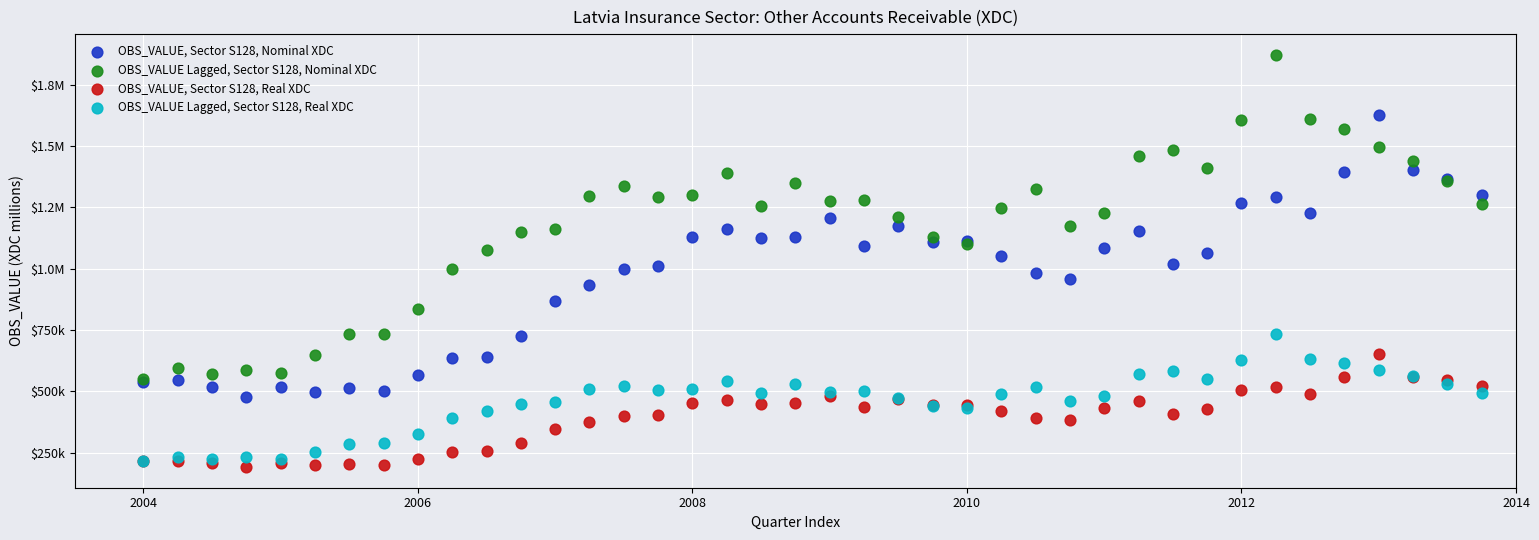

What are all the series names shown in the legend?

OBS_VALUE, Sector S128, Nominal XDC, OBS_VALUE Lagged, Sector S128, Nominal XDC, OBS_VALUE, Sector S128, Real XDC, OBS_VALUE Lagged, Sector S128, Real XDC